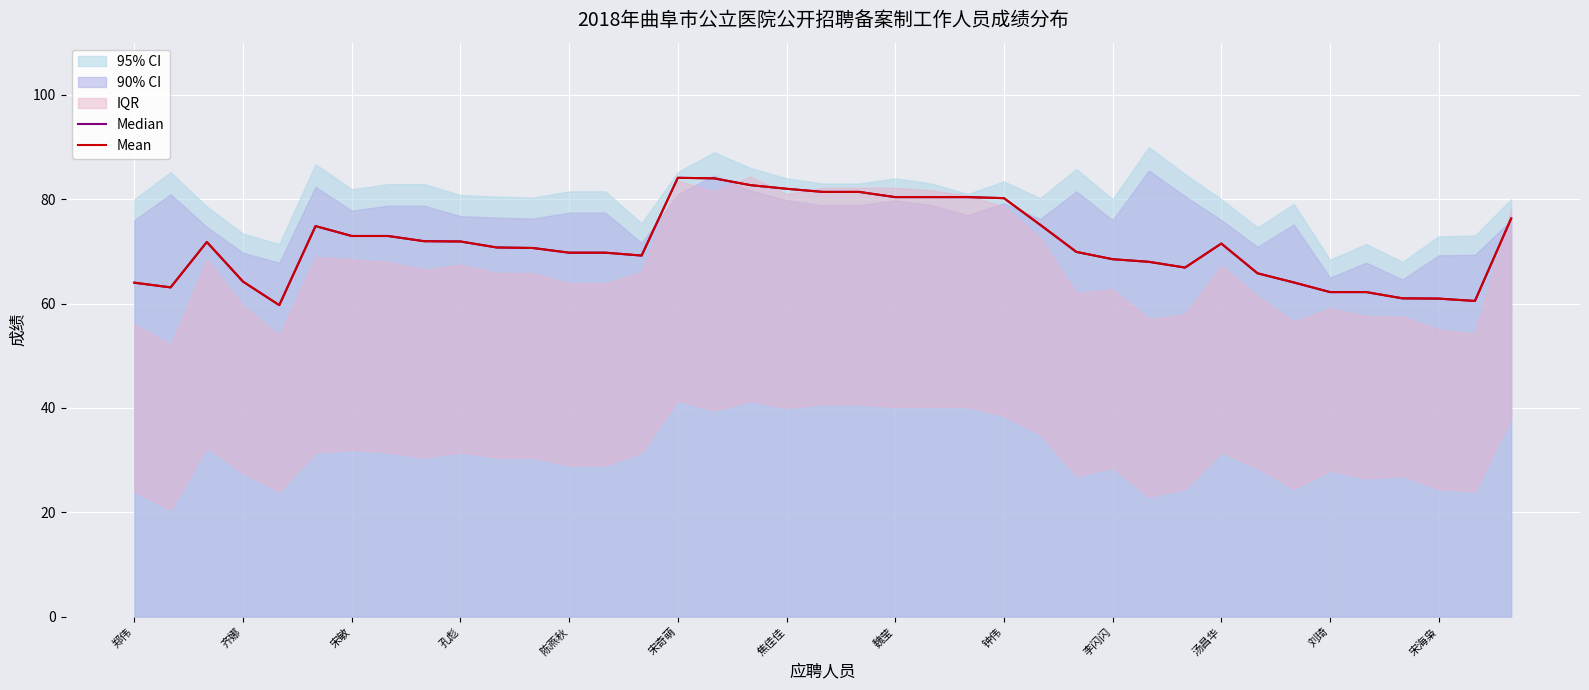

In Mean, how many points are lower than both neighbors (excluding endpoints)?

5